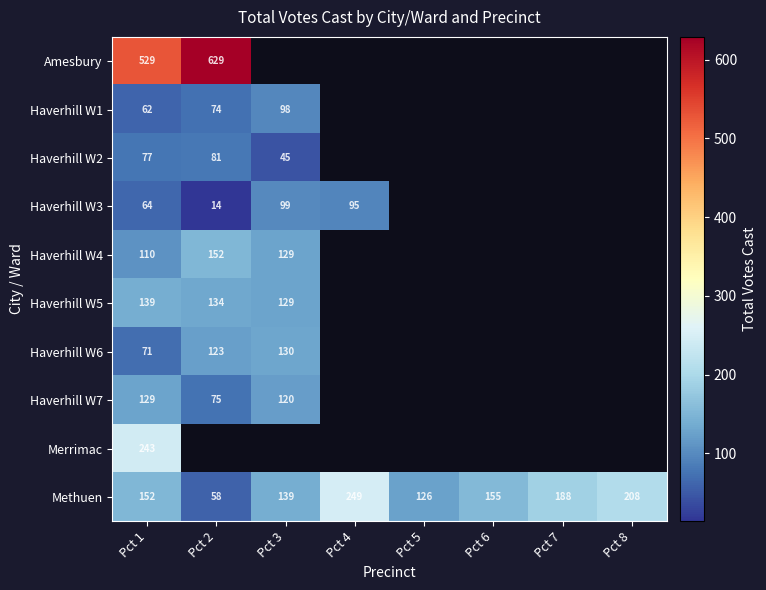

What is the difference between the maximum and minimum values in the Methuen series?

191